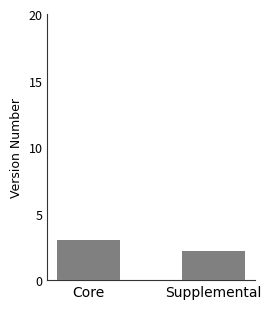

What is the approximate value at Supplemental?

2.2